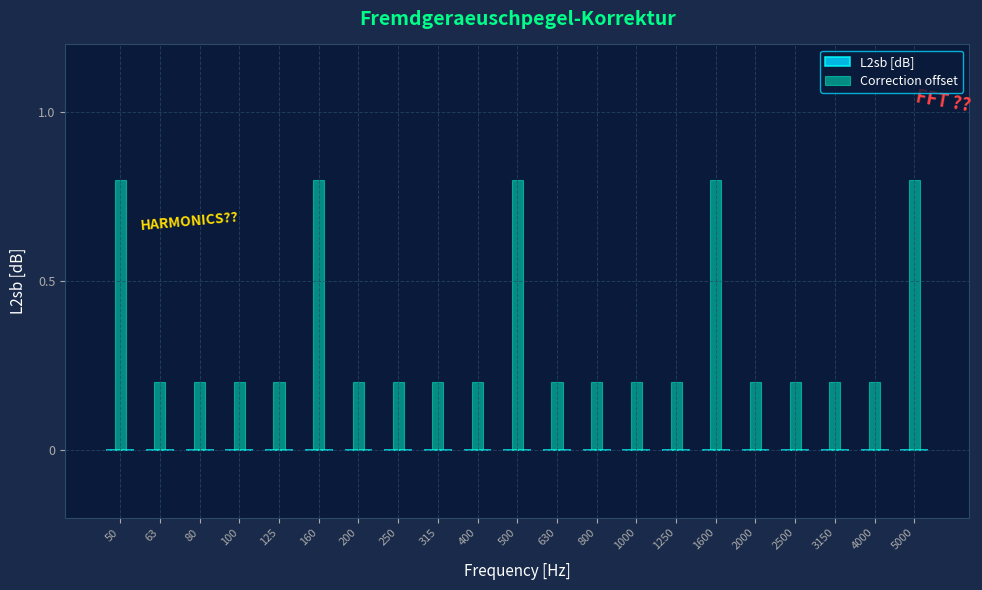

Reading left to right, extract all data points from this chart.

50=0.8	63=0.2	80=0.2	100=0.2	125=0.2	160=0.8	200=0.2	250=0.2	315=0.2	400=0.2	500=0.8	630=0.2	800=0.2	1000=0.2	1250=0.2	1600=0.8	2000=0.2	2500=0.2	3150=0.2	4000=0.2	5000=0.8